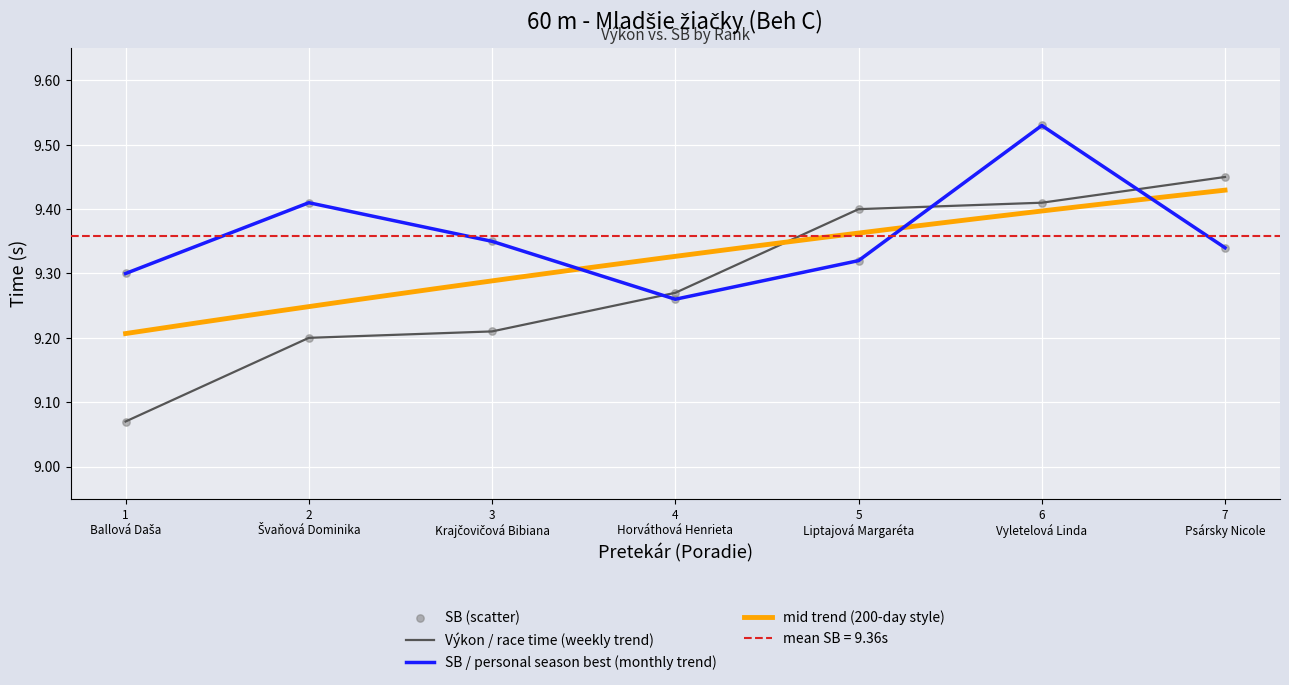

Which series has the largest total across all categories?

SB